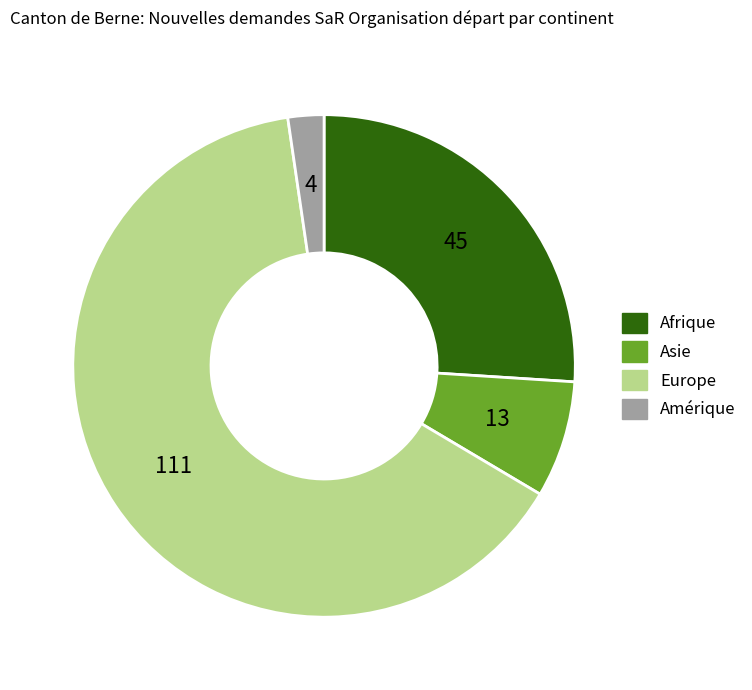

How many segments does this pie chart have?

4